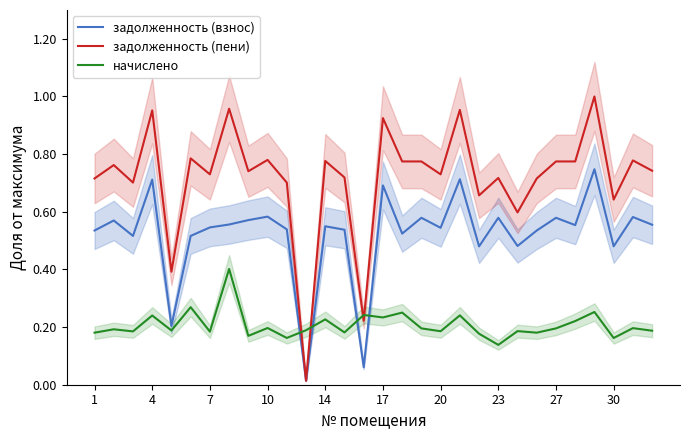

What is the value of the начислено point at the 23rd from the left?

0.2